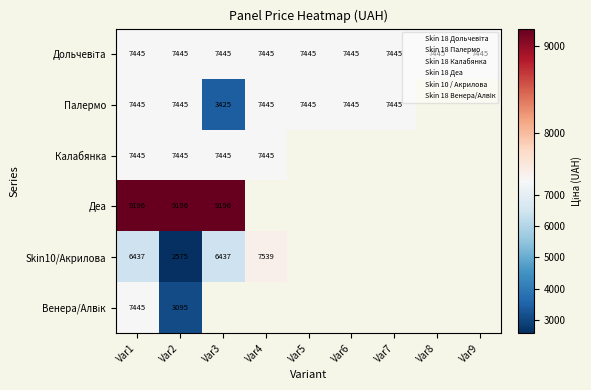

Between Var1 and Var7, which is larger?

Var1